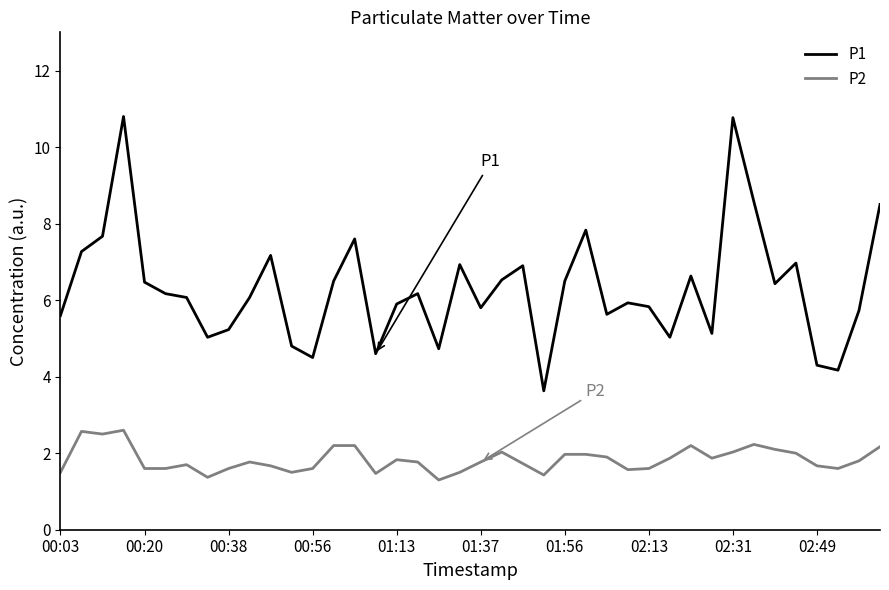

Rank the series by their maximum value, from lowest to highest.

P2, P1